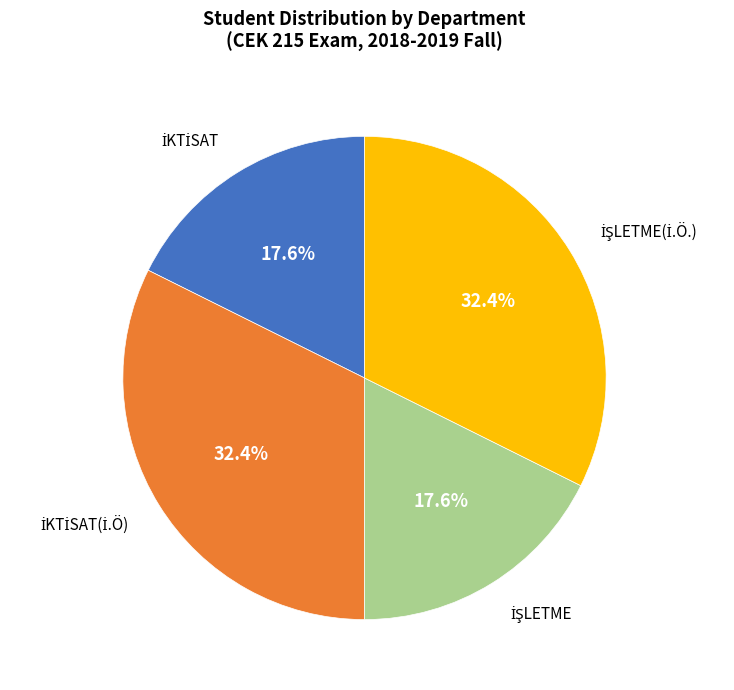

Is there any slice that represents more than half of the pie?

No